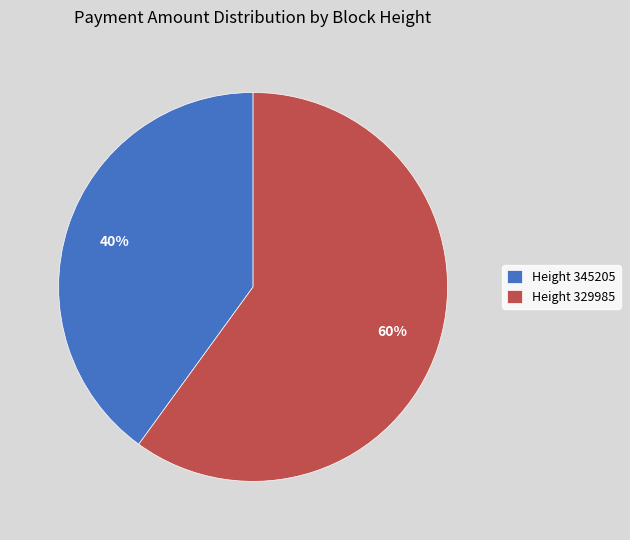

To the nearest percent, what is the difference between the largest and smallest slice percentages?

20%